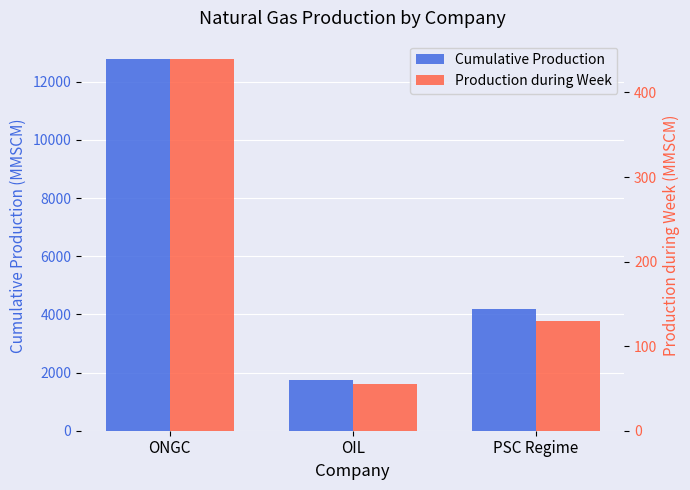

What is the average value of the Cumulative Production series?

6228.2